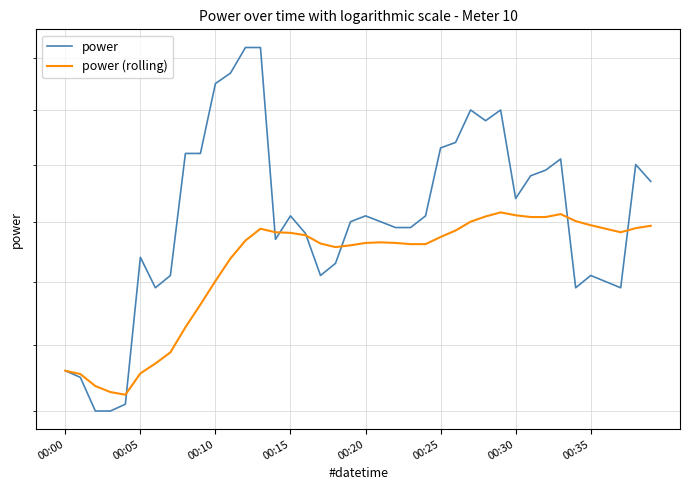

Is it true that power (rolling) equals 2.8 at 22?

False